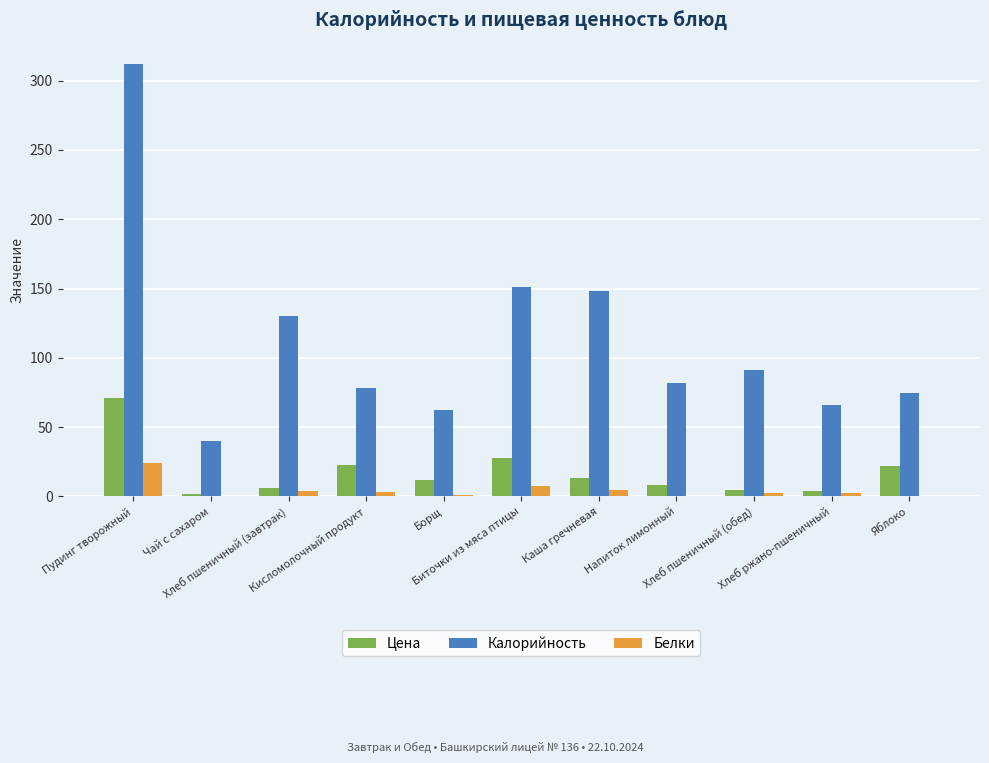

How many data points does each series have?

11